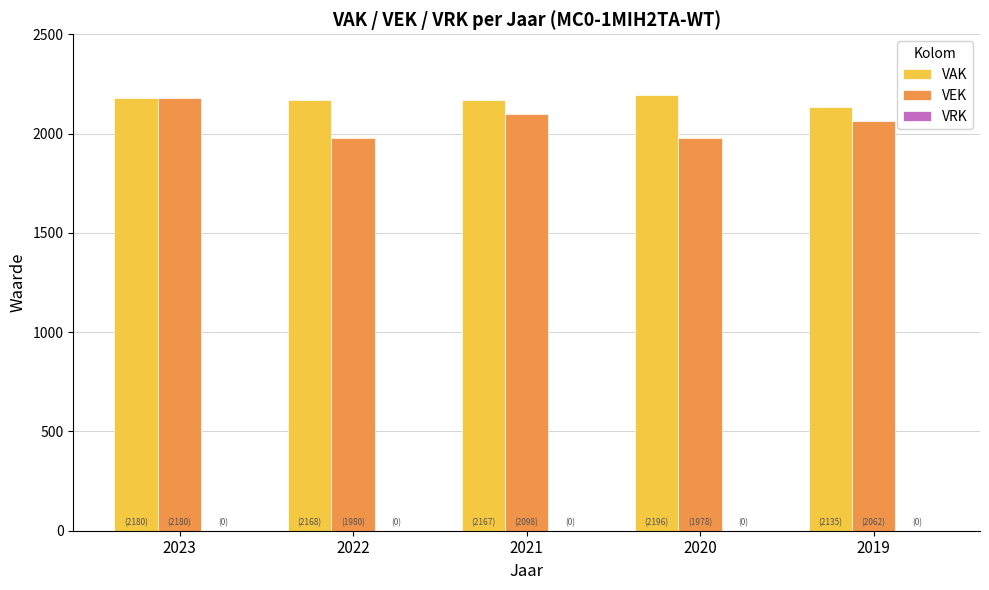

How many bars are there in total?

10